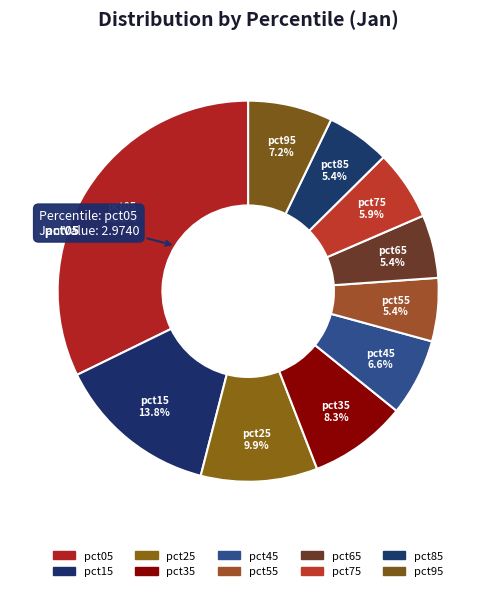

How many segments does this pie chart have?

10